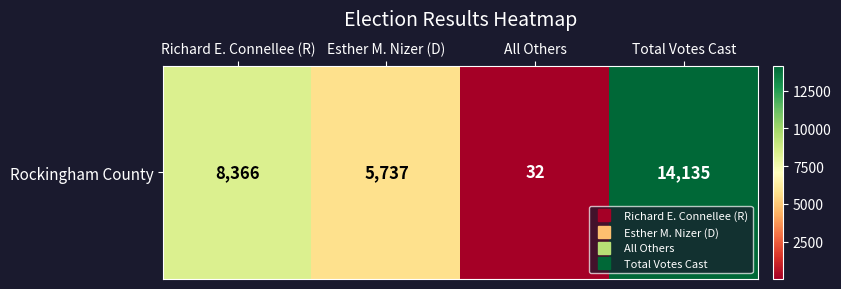

How many values exceed 8366?

1